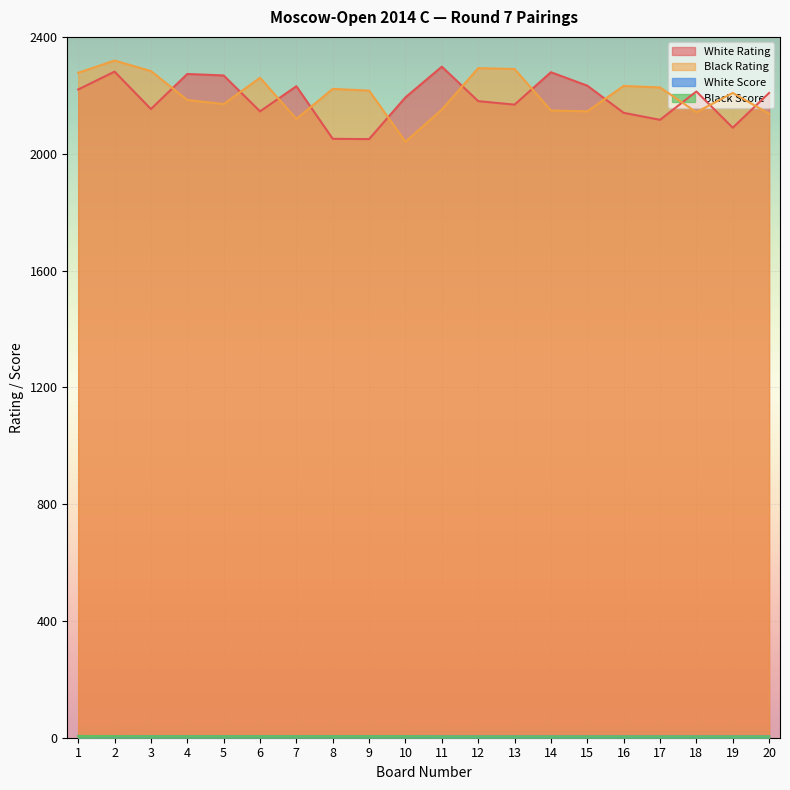

Reading right to left, extract all data points from this chart.

White Rating: 20=2208.0	19=2089.0	18=2213.0	17=2116.0	16=2140.0	15=2233.0	14=2279.0	13=2168.0	12=2180.0	11=2298.0	10=2193.0	9=2050.0	8=2051.0	7=2231.0	6=2145.0	5=2268.0	4=2273.0	3=2153.0	2=2281.0	1=2220.0
Black Rating: 20=2137.0	19=2208.0	18=2142.0	17=2227.0	16=2232.0	15=2145.0	14=2148.0	13=2290.0	12=2293.0	11=2151.0	10=2041.0	9=2216.0	8=2222.0	7=2119.0	6=2260.0	5=2170.0	4=2184.0	3=2283.0	2=2319.0	1=2277.0
White Score: 20=4.5	19=4.5	18=4.5	17=4.5	16=4.5	15=4.5	14=4.5	13=4.5	12=4.5	11=4.5	10=5.0	9=5.0	8=5.0	7=5.0	6=5.0	5=5.0	4=5.0	3=5.0	2=5.0	1=6.0
Black Score: 20=4.5	19=4.5	18=4.5	17=4.5	16=4.5	15=4.5	14=4.5	13=4.5	12=4.5	11=4.5	10=5.0	9=5.0	8=5.0	7=5.0	6=5.0	5=5.0	4=5.0	3=5.0	2=5.5	1=6.0